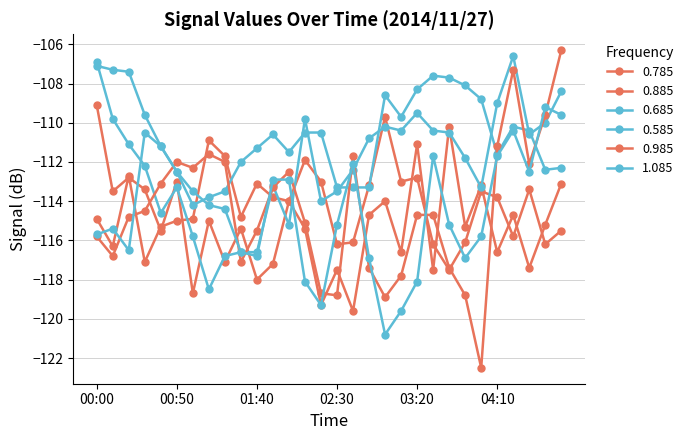

Count the number of data series in this chart.

6